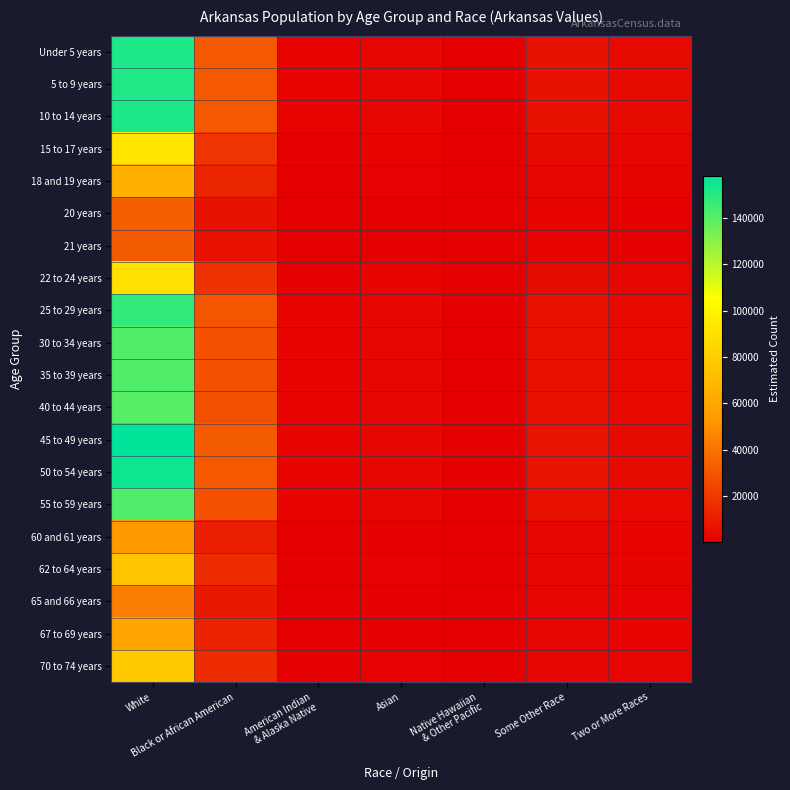

Reading left to right, list all the values displayed in this chart.

Under 5 years: White=152218.6	Black or African American=30501.3	American Indian
& Alaska Native=1508.3	Asian=2447.6	Native Hawaiian
& Other Pacific=397.5	Some Other Race=6750.6	Two or More Races=3865.1
5 to 9 years: White=151593.4	Black or African American=30376.0	American Indian
& Alaska Native=1502.1	Asian=2437.5	Native Hawaiian
& Other Pacific=395.9	Some Other Race=6722.8	Two or More Races=3849.2
10 to 14 years: White=152118.5	Black or African American=30481.2	American Indian
& Alaska Native=1507.3	Asian=2446.0	Native Hawaiian
& Other Pacific=397.2	Some Other Race=6746.1	Two or More Races=3862.5
15 to 17 years: White=91898.4	Black or African American=18414.4	American Indian
& Alaska Native=910.6	Asian=1477.7	Native Hawaiian
& Other Pacific=240.0	Some Other Race=4075.5	Two or More Races=2333.4
18 and 19 years: White=65029.5	Black or African American=13030.5	American Indian
& Alaska Native=644.4	Asian=1045.6	Native Hawaiian
& Other Pacific=169.8	Some Other Race=2883.9	Two or More Races=1651.2
20 years: White=32932.5	Black or African American=6599.0	American Indian
& Alaska Native=326.3	Asian=529.5	Native Hawaiian
& Other Pacific=86.0	Some Other Race=1460.5	Two or More Races=836.2
21 years: White=31392.5	Black or African American=6290.4	American Indian
& Alaska Native=311.1	Asian=504.8	Native Hawaiian
& Other Pacific=82.0	Some Other Race=1392.2	Two or More Races=797.1
22 to 24 years: White=89403.6	Black or African American=17914.5	American Indian
& Alaska Native=885.9	Asian=1437.6	Native Hawaiian
& Other Pacific=233.5	Some Other Race=3964.9	Two or More Races=2270.1
25 to 29 years: White=147956.0	Black or African American=29647.2	American Indian
& Alaska Native=1466.1	Asian=2379.0	Native Hawaiian
& Other Pacific=386.4	Some Other Race=6561.5	Two or More Races=3756.8
30 to 34 years: White=141477.3	Black or African American=28349.0	American Indian
& Alaska Native=1401.9	Asian=2274.9	Native Hawaiian
& Other Pacific=369.4	Some Other Race=6274.2	Two or More Races=3592.3
35 to 39 years: White=141381.0	Black or African American=28329.7	American Indian
& Alaska Native=1400.9	Asian=2273.3	Native Hawaiian
& Other Pacific=369.2	Some Other Race=6269.9	Two or More Races=3589.9
40 to 44 years: White=140595.6	Black or African American=28172.3	American Indian
& Alaska Native=1393.2	Asian=2260.7	Native Hawaiian
& Other Pacific=367.1	Some Other Race=6235.1	Two or More Races=3570.0
45 to 49 years: White=158266.9	Black or African American=31713.2	American Indian
& Alaska Native=1568.3	Asian=2544.8	Native Hawaiian
& Other Pacific=413.3	Some Other Race=7018.8	Two or More Races=4018.7
50 to 54 years: White=155324.0	Black or African American=31123.5	American Indian
& Alaska Native=1539.1	Asian=2497.5	Native Hawaiian
& Other Pacific=405.6	Some Other Race=6888.3	Two or More Races=3943.9
55 to 59 years: White=141647.4	Black or African American=28383.1	American Indian
& Alaska Native=1403.6	Asian=2277.6	Native Hawaiian
& Other Pacific=369.9	Some Other Race=6281.8	Two or More Races=3596.7
60 and 61 years: White=53505.9	Black or African American=10721.4	American Indian
& Alaska Native=530.2	Asian=860.3	Native Hawaiian
& Other Pacific=139.7	Some Other Race=2372.9	Two or More Races=1358.6
62 to 64 years: White=75106.4	Black or African American=15049.7	American Indian
& Alaska Native=744.2	Asian=1207.7	Native Hawaiian
& Other Pacific=196.1	Some Other Race=3330.8	Two or More Races=1907.1
65 and 66 years: White=43673.1	Black or African American=8751.1	American Indian
& Alaska Native=432.8	Asian=702.2	Native Hawaiian
& Other Pacific=114.0	Some Other Race=1936.8	Two or More Races=1108.9
67 to 69 years: White=59018.2	Black or African American=11826.0	American Indian
& Alaska Native=584.8	Asian=949.0	Native Hawaiian
& Other Pacific=154.1	Some Other Race=2617.3	Two or More Races=1498.6
70 to 74 years: White=77950.0	Black or African American=15619.5	American Indian
& Alaska Native=772.4	Asian=1253.4	Native Hawaiian
& Other Pacific=203.6	Some Other Race=3456.9	Two or More Races=1979.3